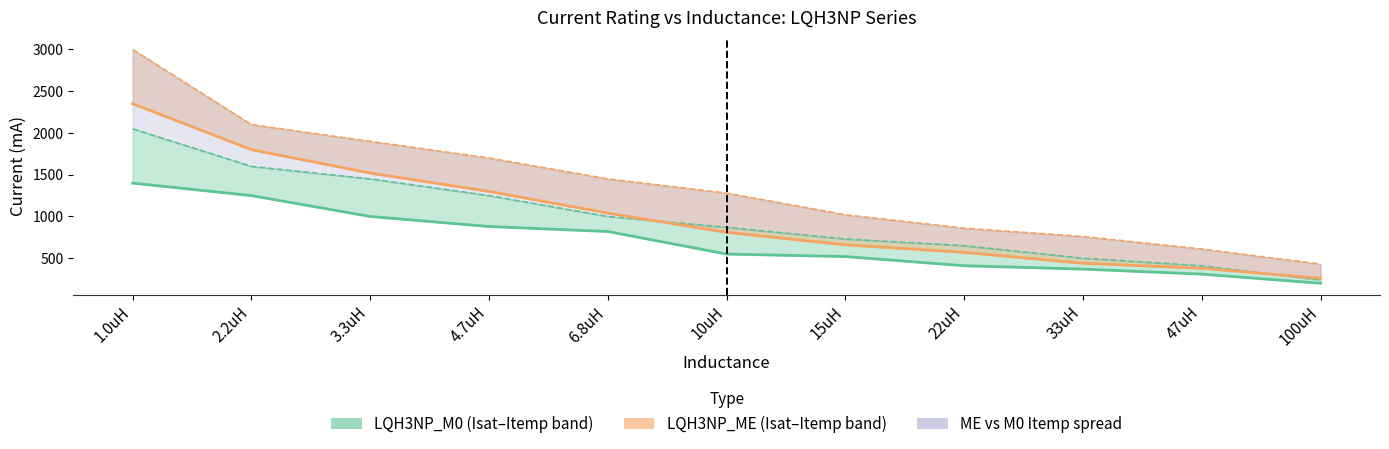

True or false: LQH3NP_ME Isat and LQH3NP_M0 Isat intersect in this chart.

False